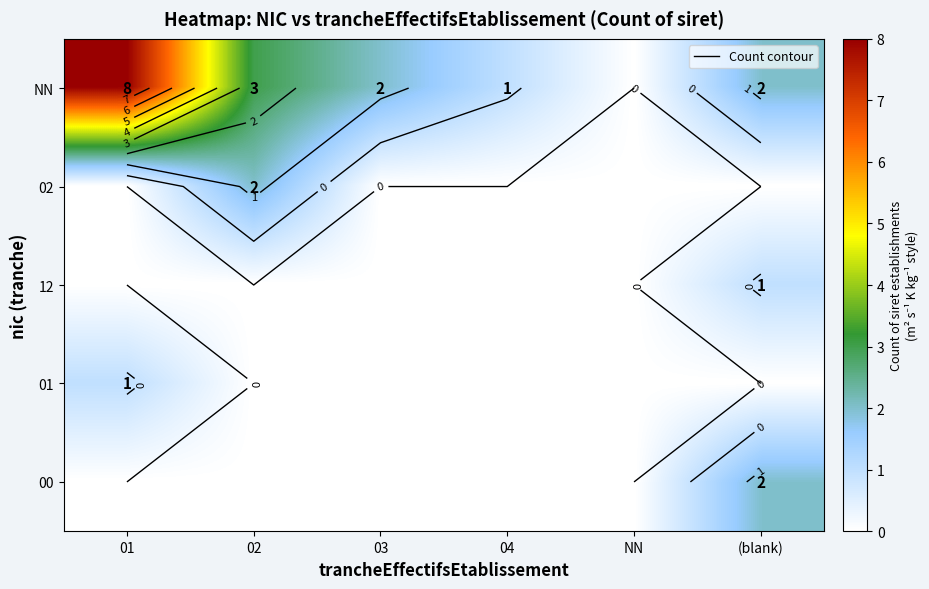

How many distinct data groups are displayed?

5